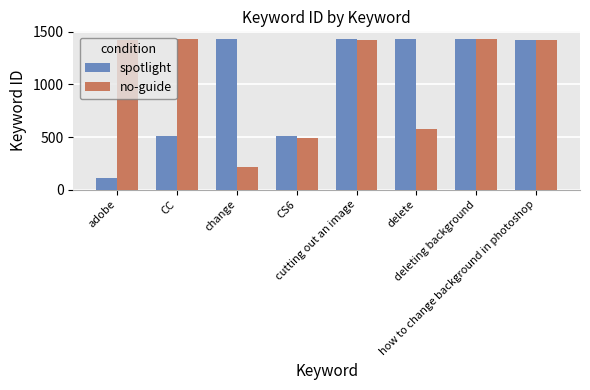

What is the greatest value displayed?

1433